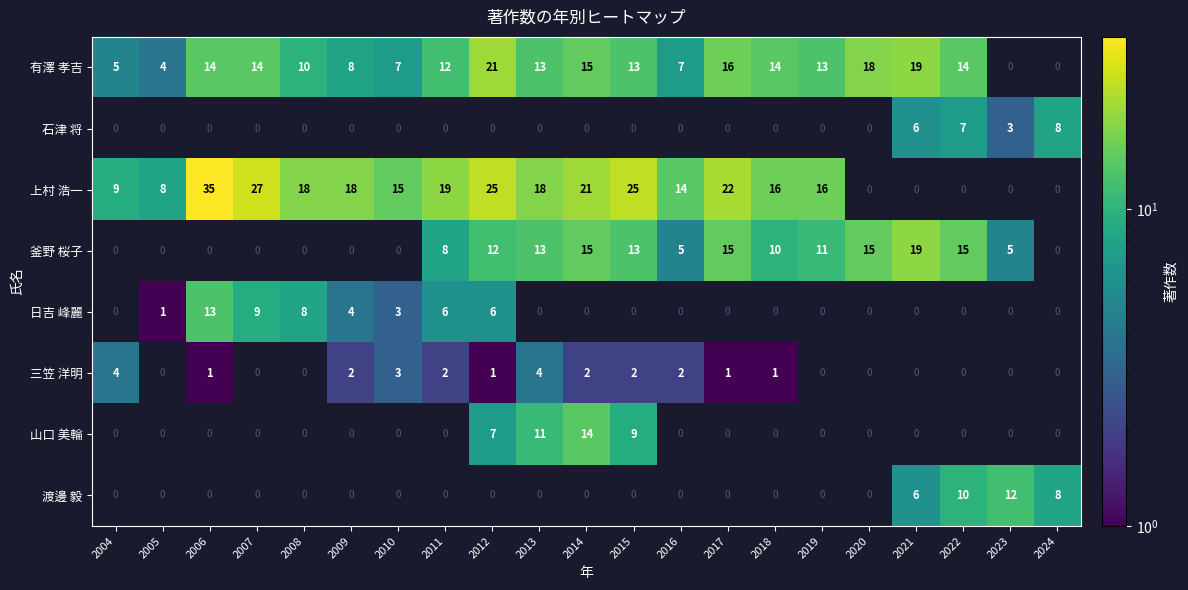

True or false: 日吉 峰麗 has a value of 1 at 2009.

False